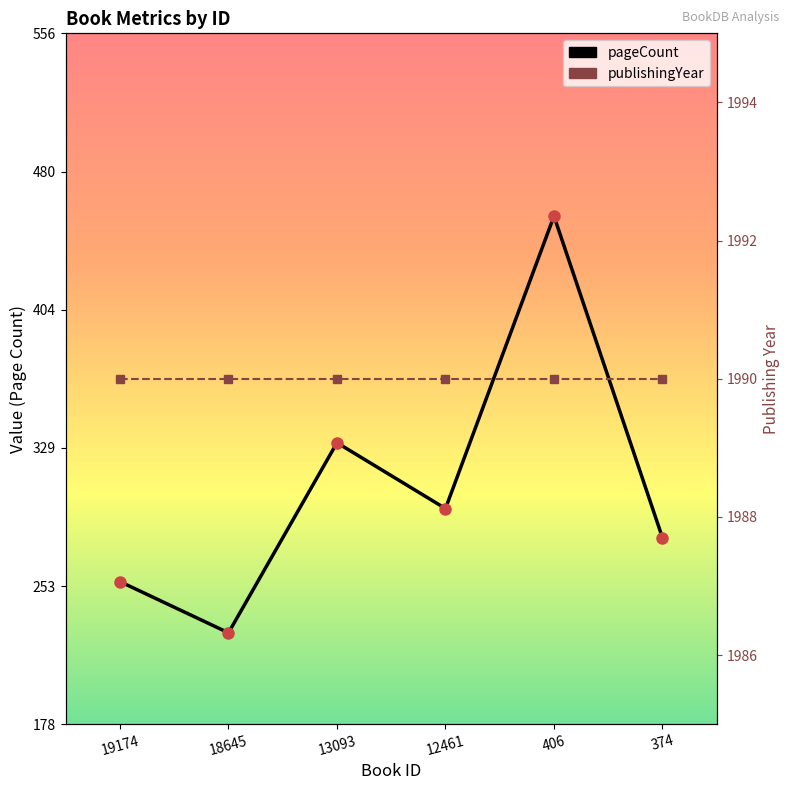

Rank the series at 18645 from lowest to highest value.

pageCount, publishingYear